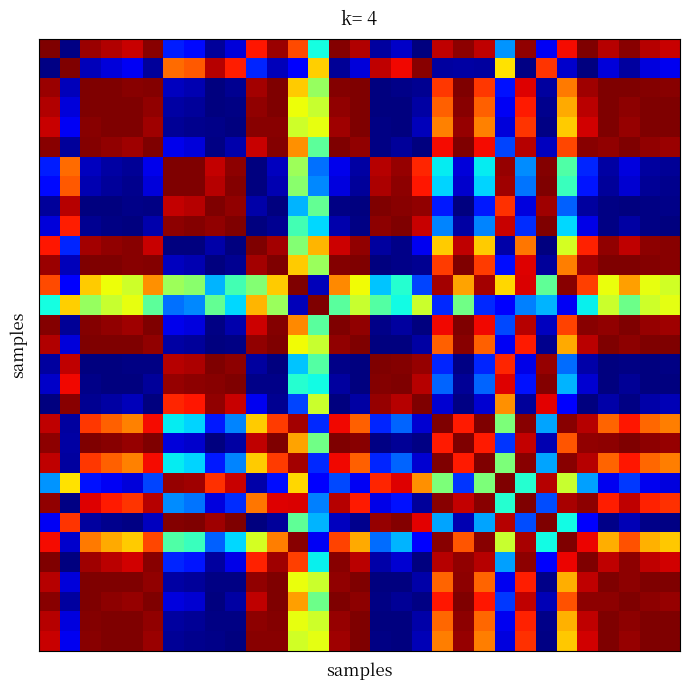

How many categories are shown in the chart?

31